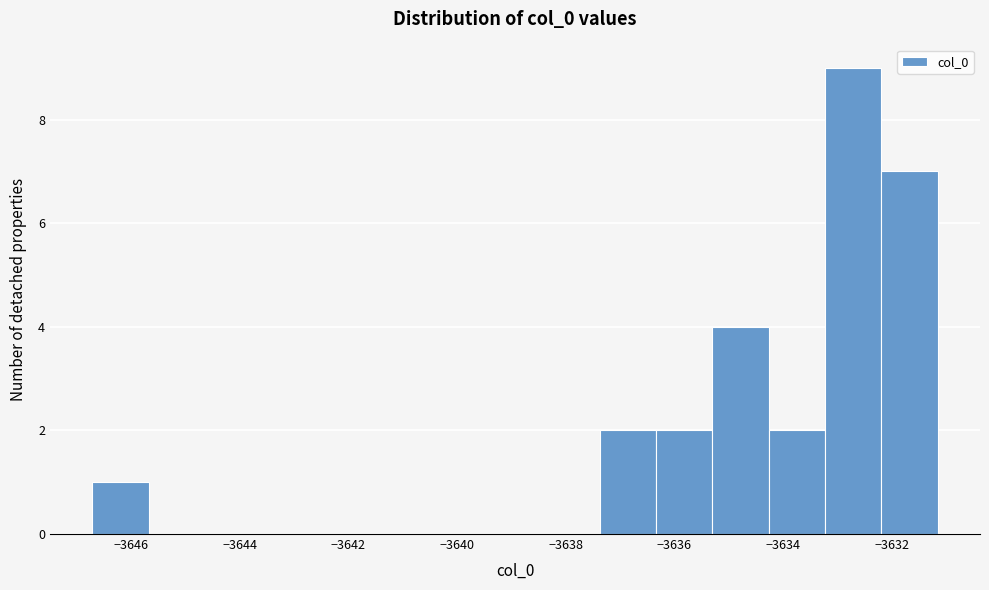

Reading left to right, list every bar in this chart as the range it spans on the x-axis followed by its height. Neither the bar edges nor the heights are printed on the chart, so give them approximately, as read against the axes.

-3646.8 to -3645.6: 1
-3645.6 to -3644.6: 0
-3644.6 to -3643.6: 0
-3643.6 to -3642.6: 0
-3642.6 to -3641.6: 0
-3641.6 to -3640.4: 0
-3640.4 to -3639.4: 0
-3639.4 to -3638.4: 0
-3638.4 to -3637.4: 0
-3637.4 to -3636.4: 2
-3636.4 to -3635.4: 2
-3635.4 to -3634.2: 4
-3634.2 to -3633.2: 2
-3633.2 to -3632.2: 9
-3632.2 to -3631.2: 7